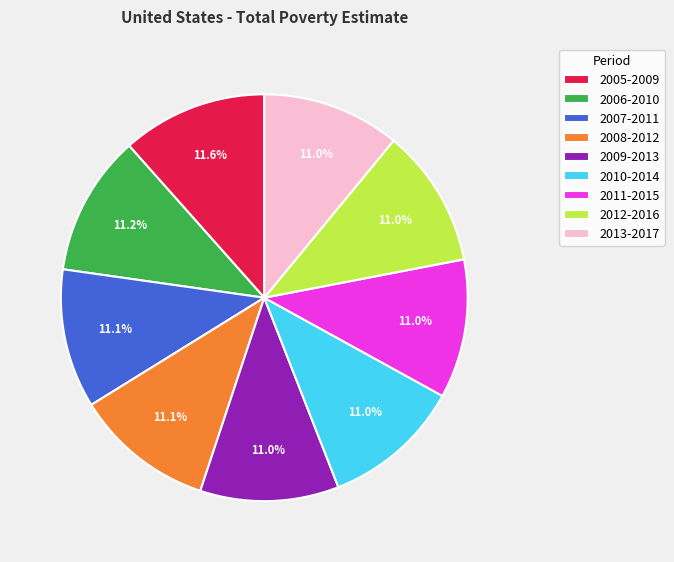

Approximately how many times larger is the value at 2007-2011 compared to 2010-2014?

1.0